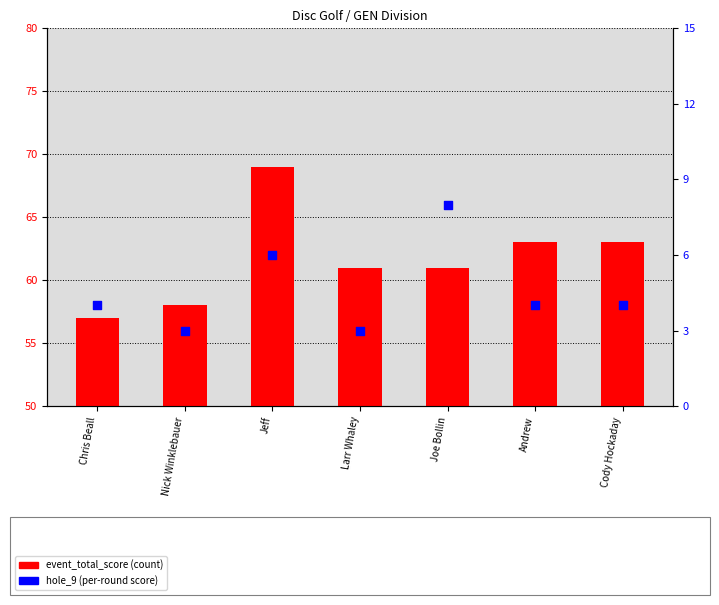

What is the total value across all series at Joe Bollin?

69